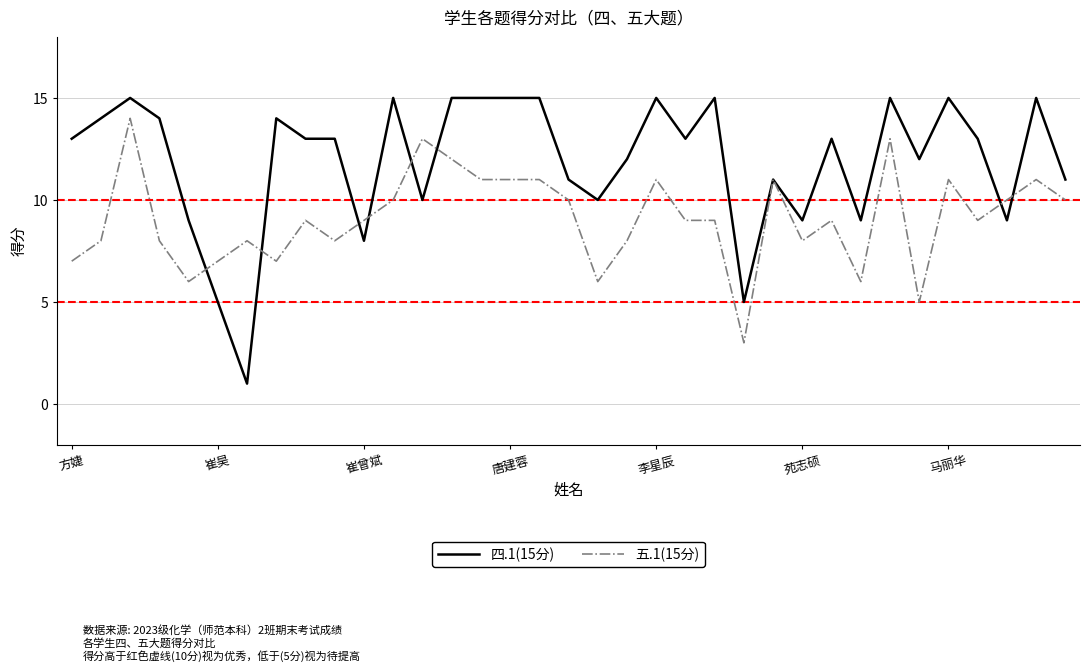

What is the smallest value displayed?

1